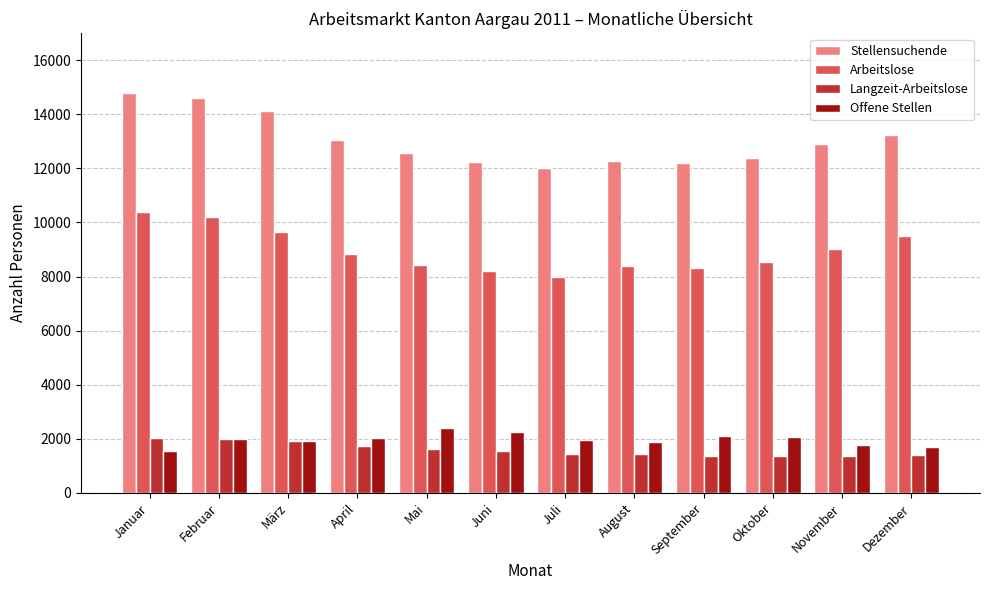

Rank the series at Oktober from lowest to highest value.

Langzeit-Arbeitslose, Offene Stellen, Arbeitslose, Stellensuchende